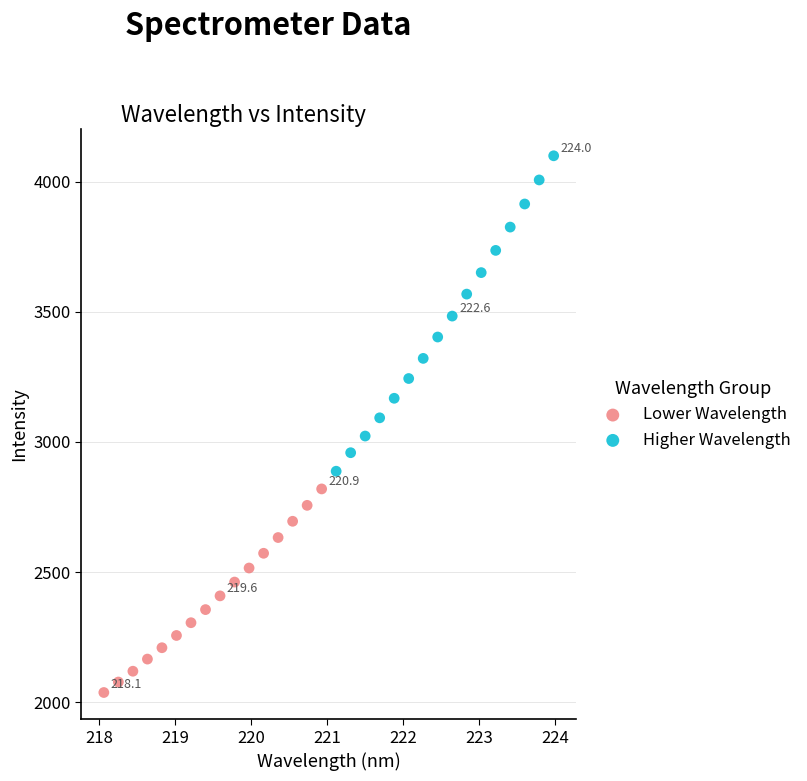

Which series has the widest spread of Y values?

Higher Wavelength